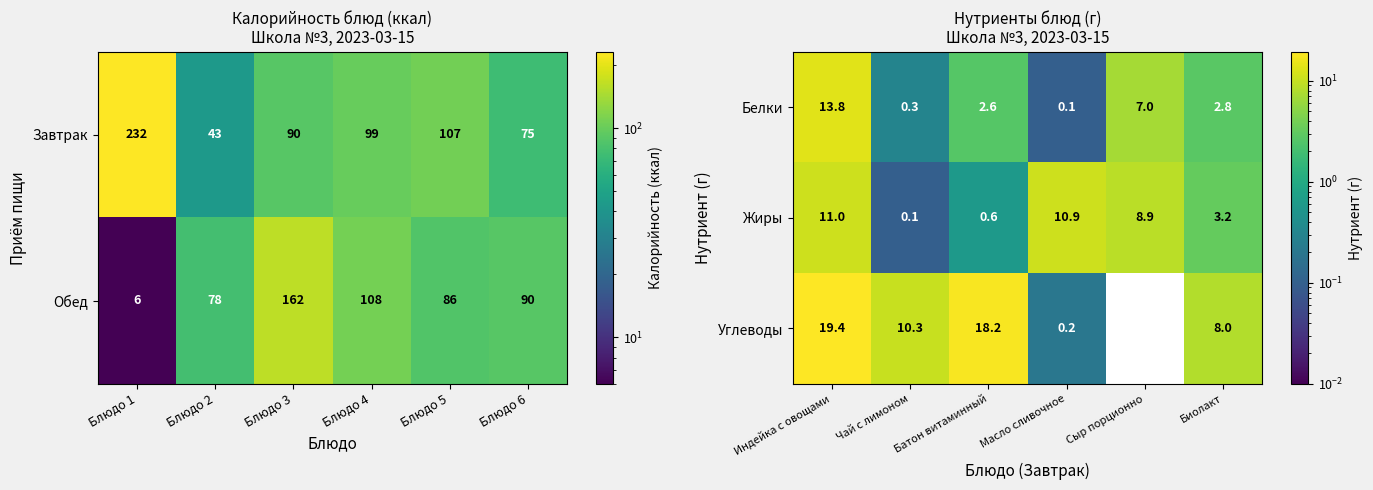

Is it true that Жиры equals 0.1 at Чай с лимоном?

True